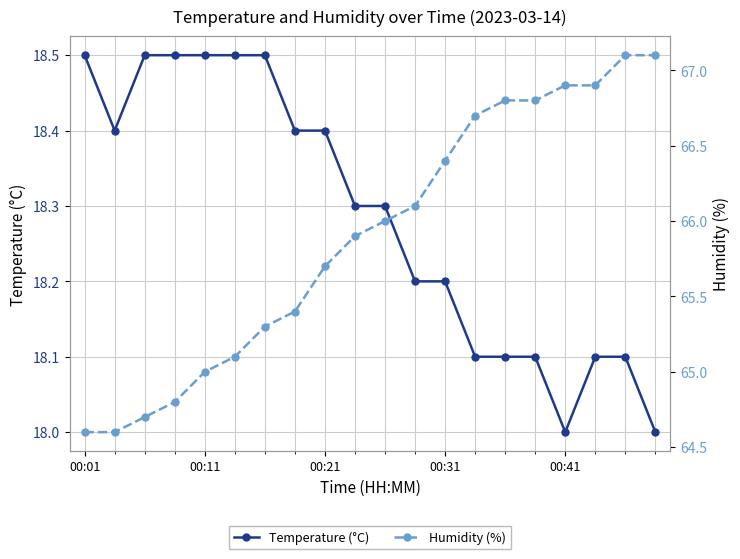

True or false: Temperature (°C) and Humidity (%) cross at least once.

False